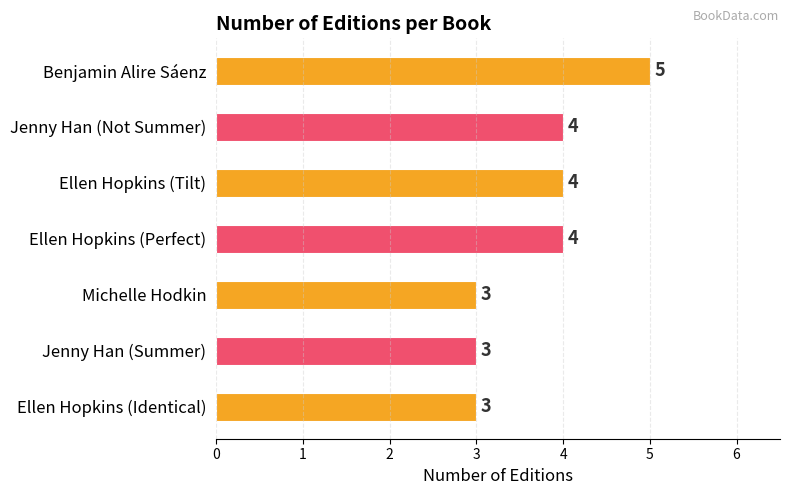

Reading bottom to top, list all the values displayed in this chart.

3	3	3	4	4	4	5